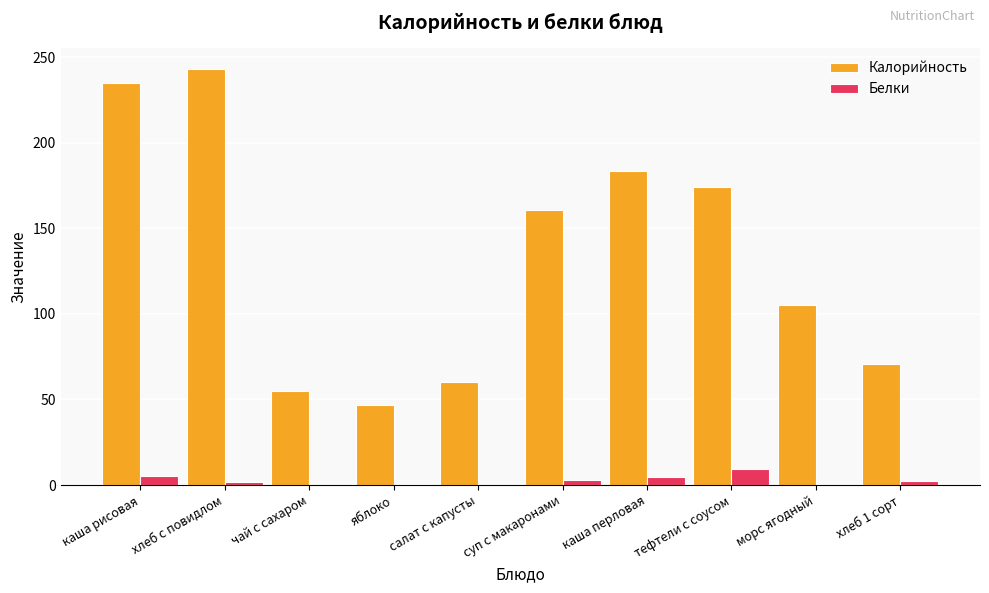

Is the value of Белки at морс ягодный greater than the value of Калорийность at хлеб с повидлом?

No